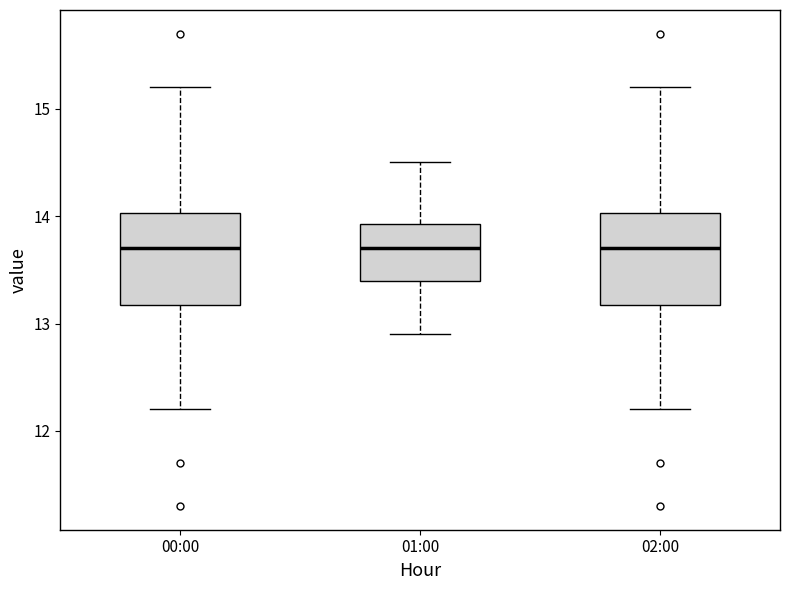

Where does the upper whisker of the box for 00:00 end on the y-axis? The values are not printed on the chart, so give them approximately, as read against the axis.

15.2